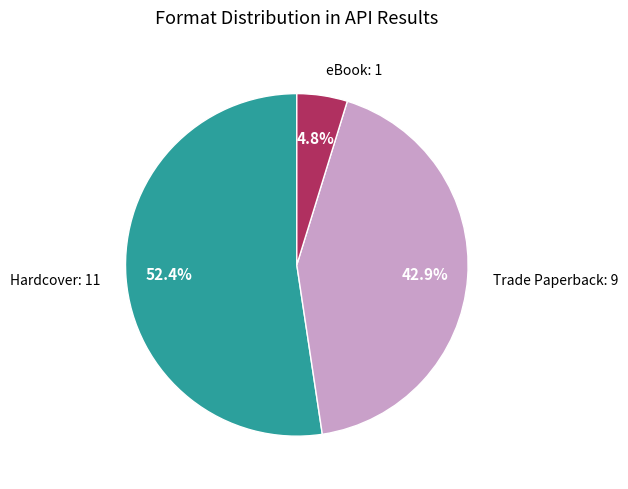

Is there any slice that represents more than half of the pie?

Yes